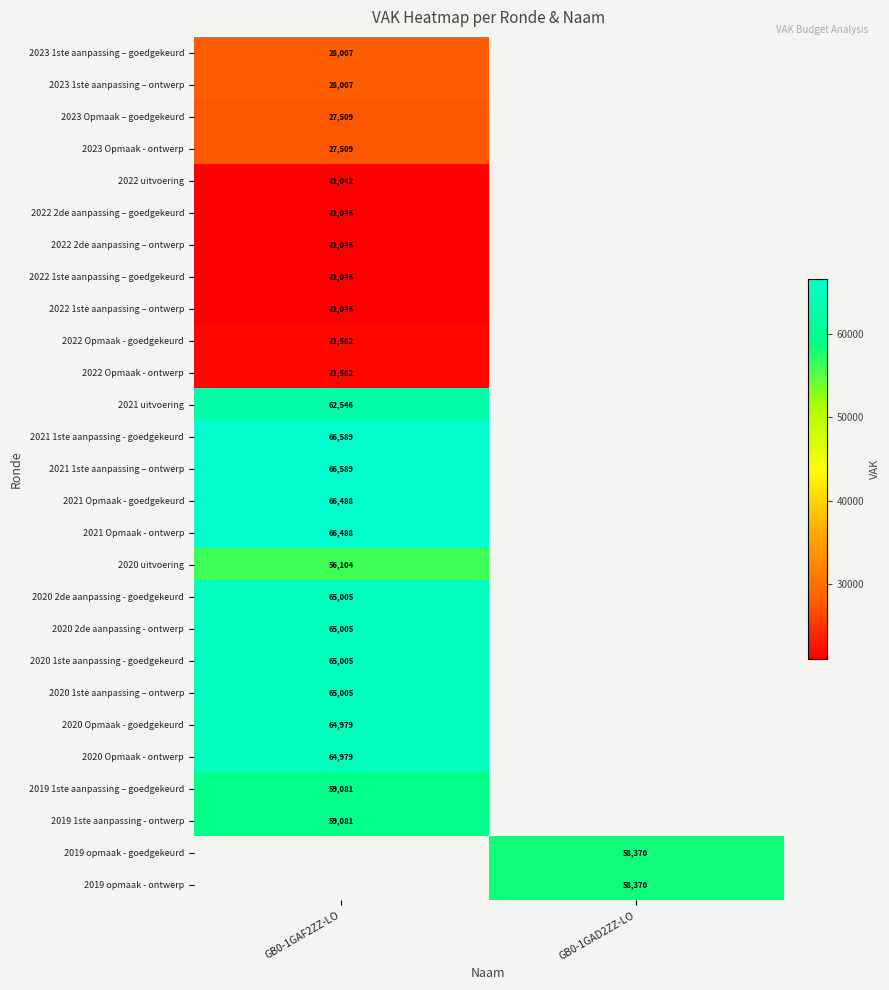

What is the greatest value displayed?

66589.0